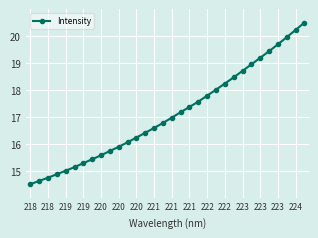

What is the value of the 29th point from the left?

19.7